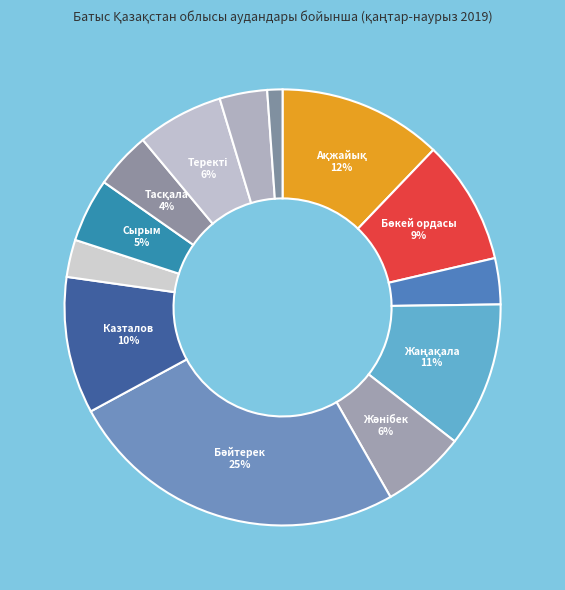

Count the number of slices in the pie.

13